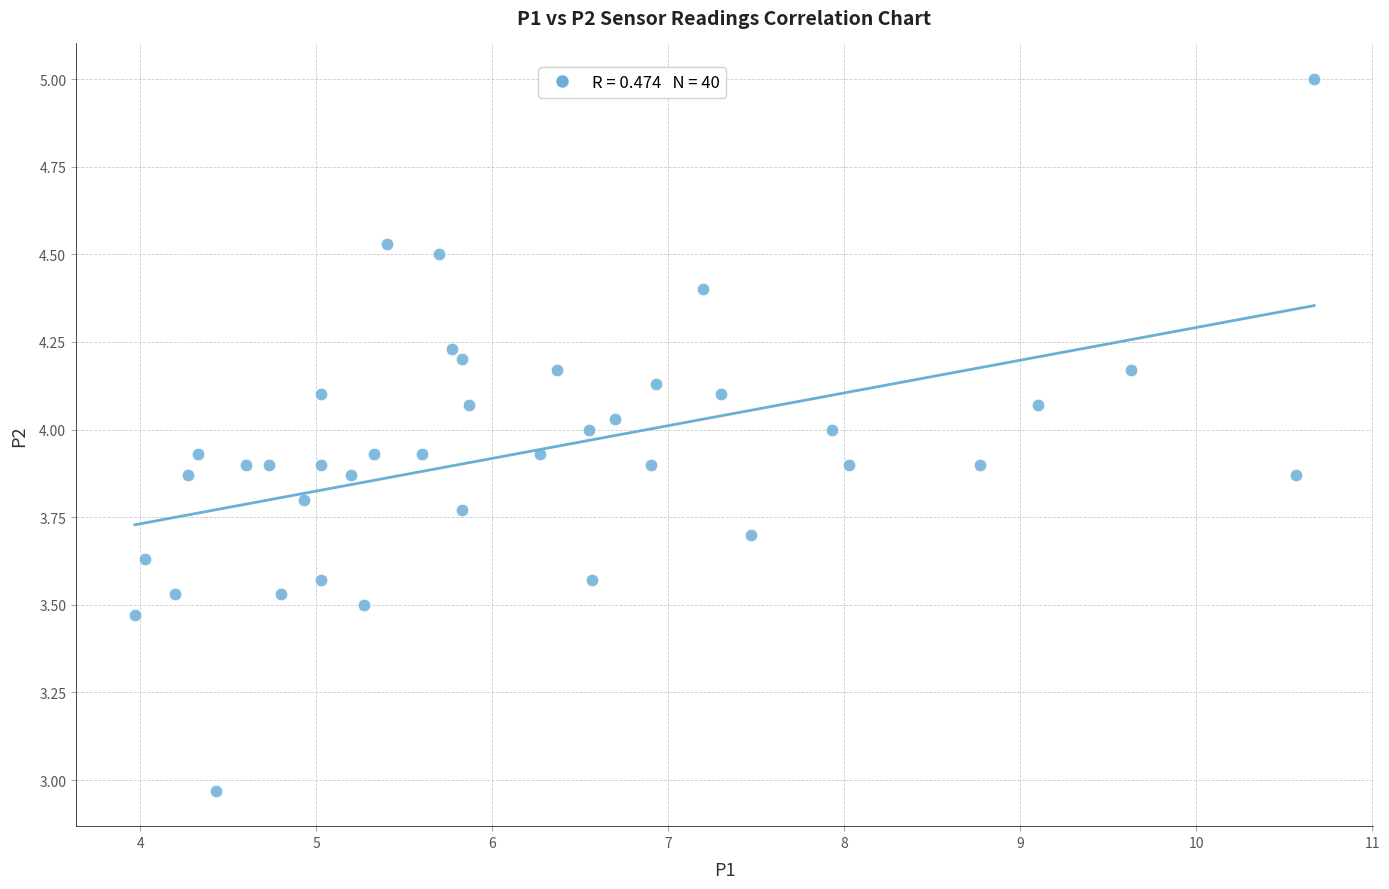

What is the range of Y values (max minus min)?

2.0